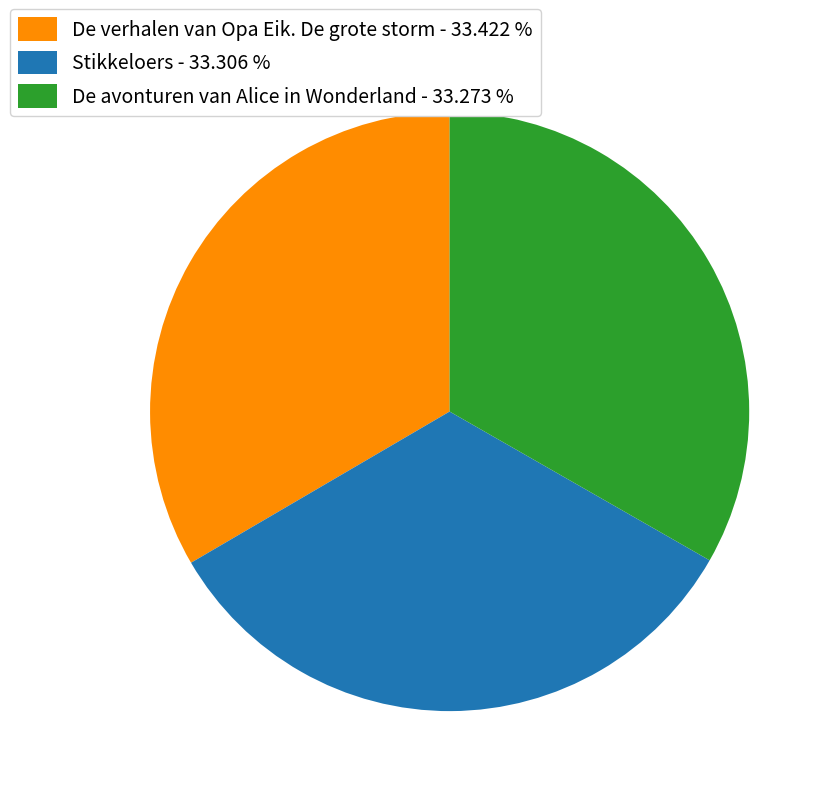

Is the sum of De avonturen van Alice in Wonderland and De verhalen van Opa Eik. De grote storm greater than half?

Yes